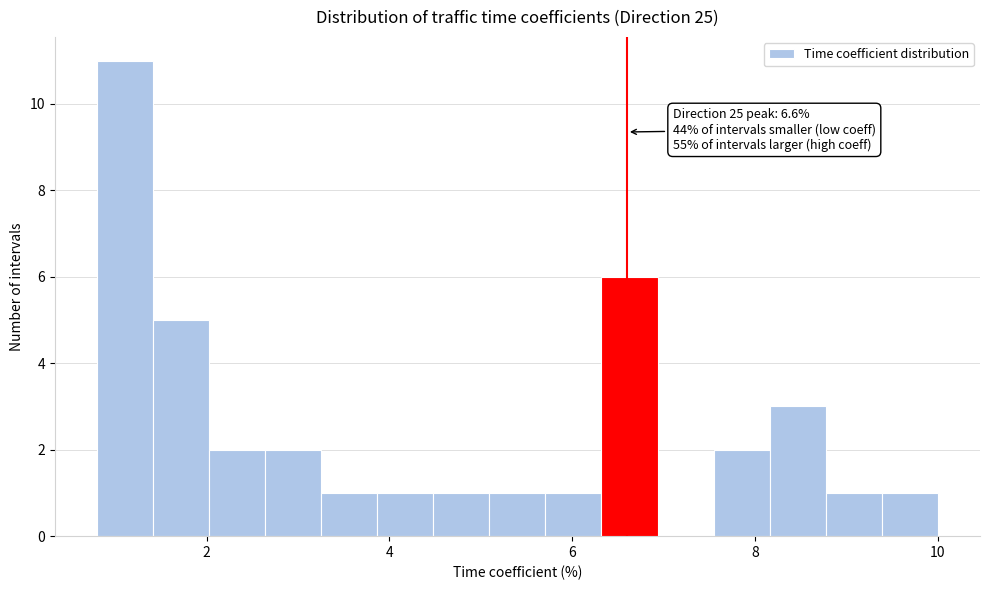

Around what value on the x-axis is the tallest bar? Give the approximate position of its centre, as read against the axis.

1.2